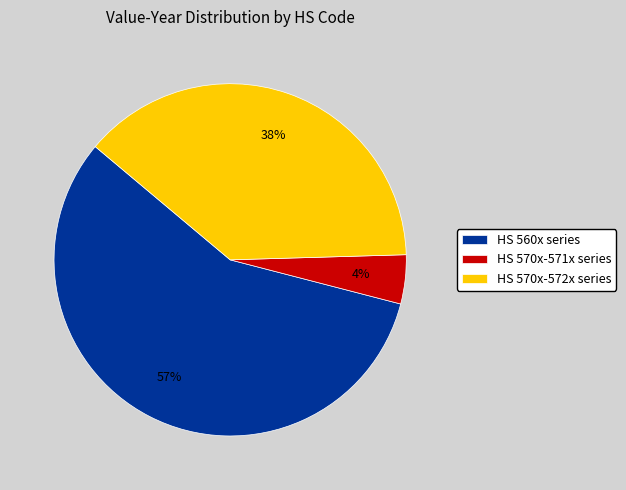

How many segments does this pie chart have?

3